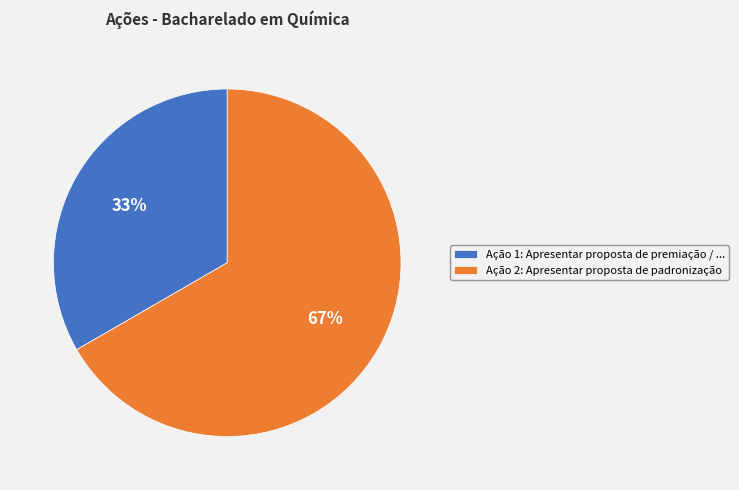

Count the number of slices in the pie.

2